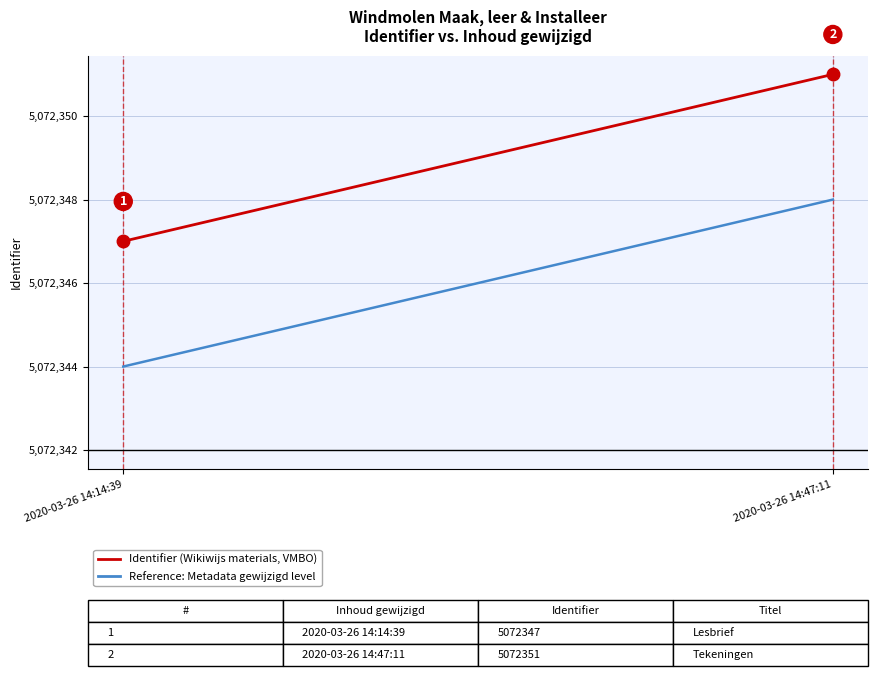

How many lines are shown in the chart?

2